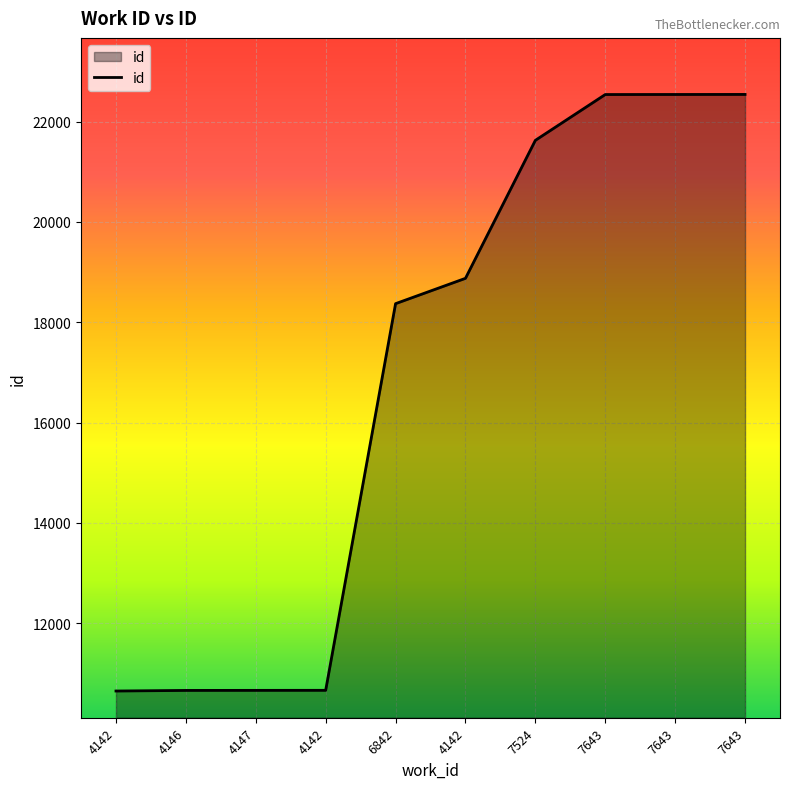

What is the minimum value shown in the chart?

10650